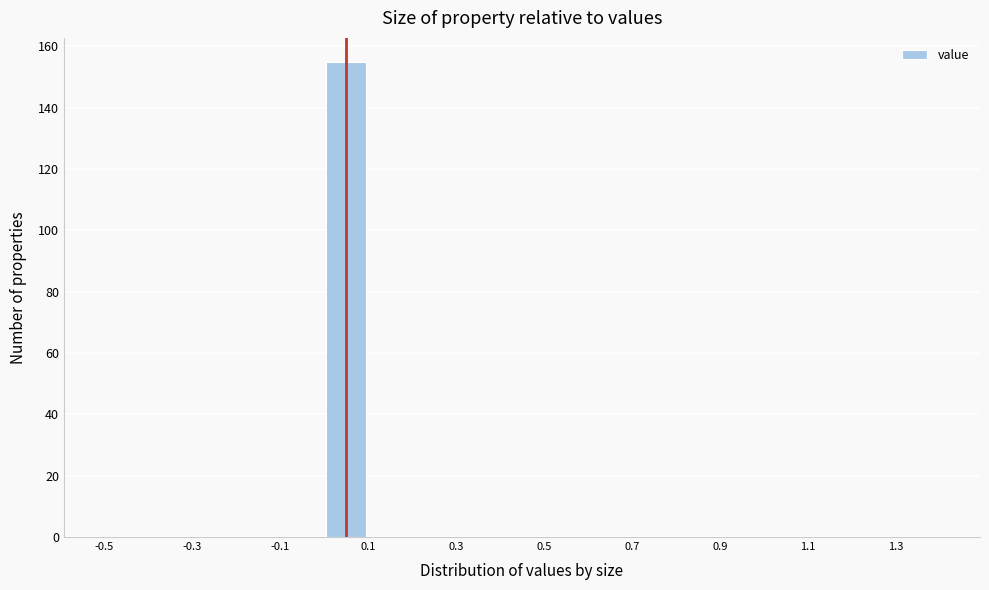

Reading left to right, list every bar in this chart as the range it spans on the x-axis followed by its height. The values are not printed on the chart, so give them approximately, as read against the axis.

-0.5 to -0.4: 0
-0.4 to -0.3: 0
-0.3 to -0.2: 0
-0.2 to -0.1: 0
-0.1 to 0.0: 0
0.0 to 0.1: 156
0.1 to 0.2: 0
0.2 to 0.3: 0
0.3 to 0.4: 0
0.4 to 0.5: 0
0.5 to 0.6: 0
0.6 to 0.7: 0
0.7 to 0.8: 0
0.8 to 0.9: 0
0.9 to 1.0: 0
1.0 to 1.1: 0
1.1 to 1.2: 0
1.2 to 1.3: 0
1.3 to 1.4: 0